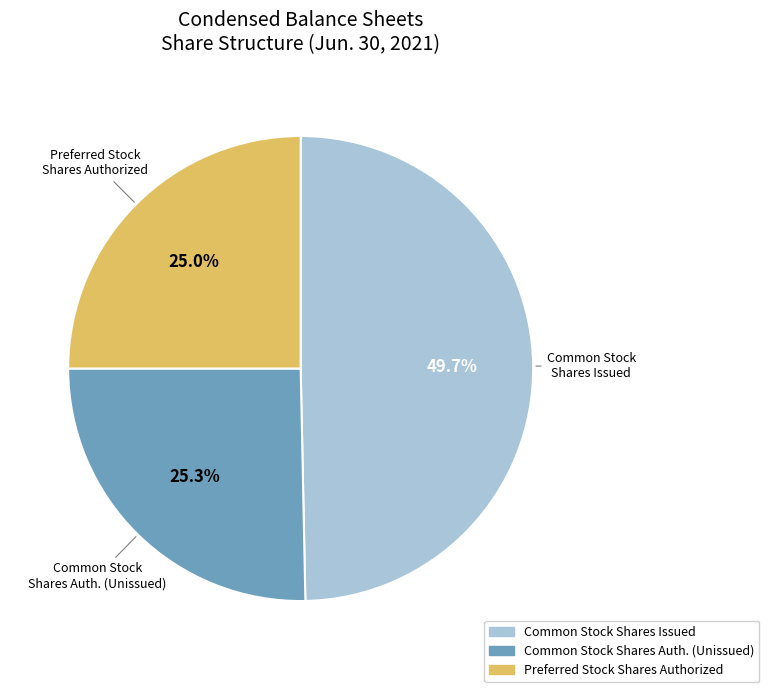

Approximately how many times larger is the value at Preferred Stock Shares Authorized compared to Common Stock Shares Issued?

0.5